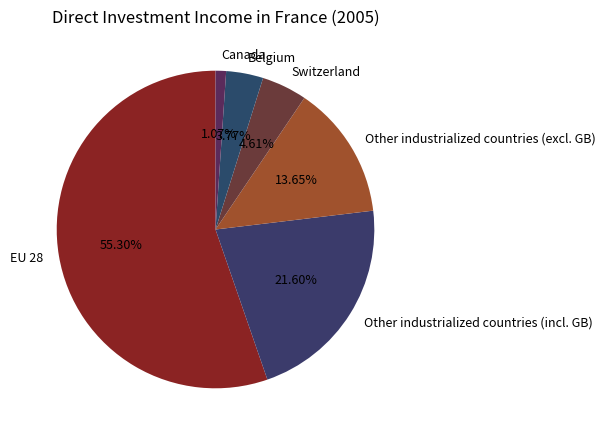

Is it true that Belgium is 4% of the pie?

True